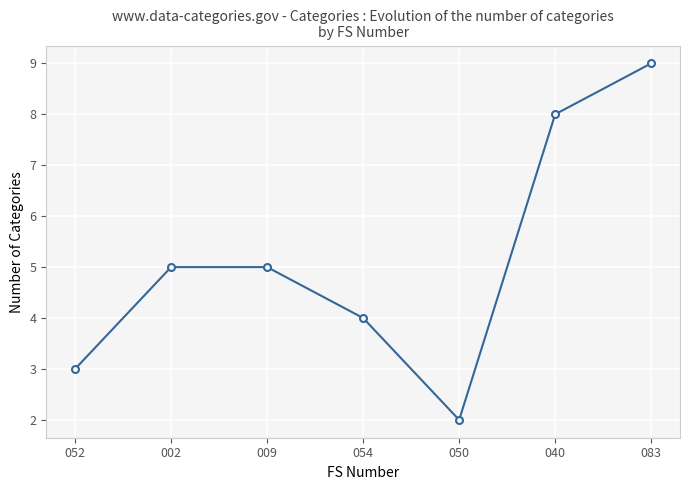

Which category has the highest value across all series?

083